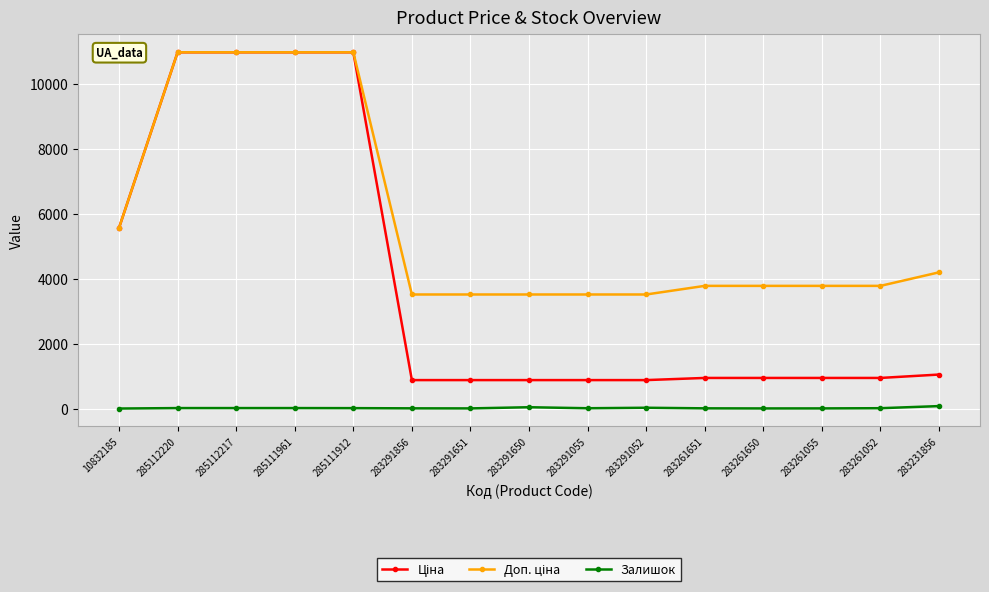

At how many categories does at least one series exceed 10090?

4